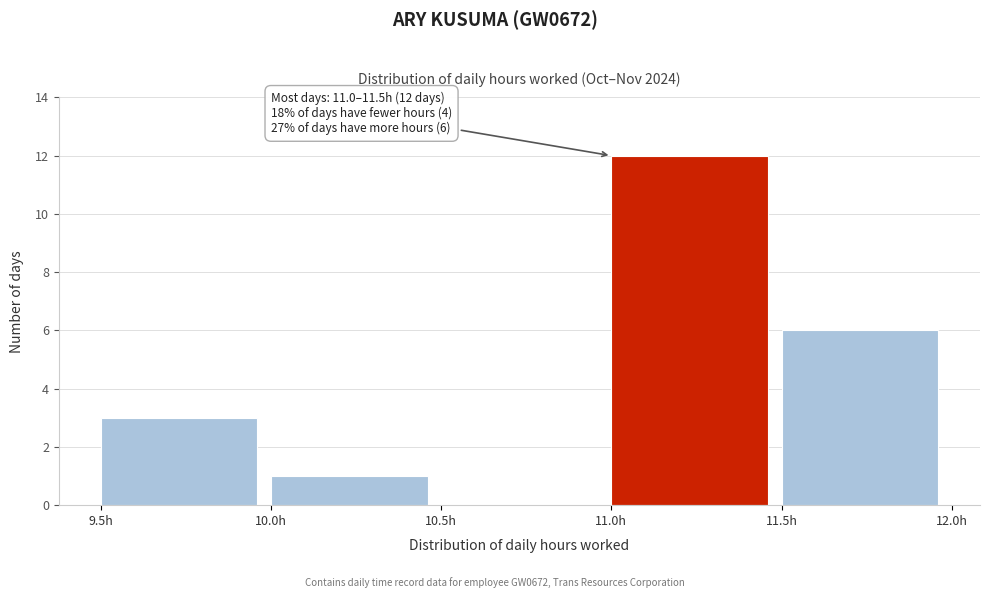

Which range on the x-axis has the tallest bar?

11.0 to 11.5